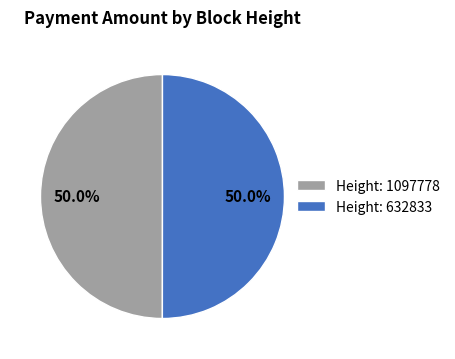

Is the sum of Height: 1097778 and Height: 632833 greater than half?

Yes